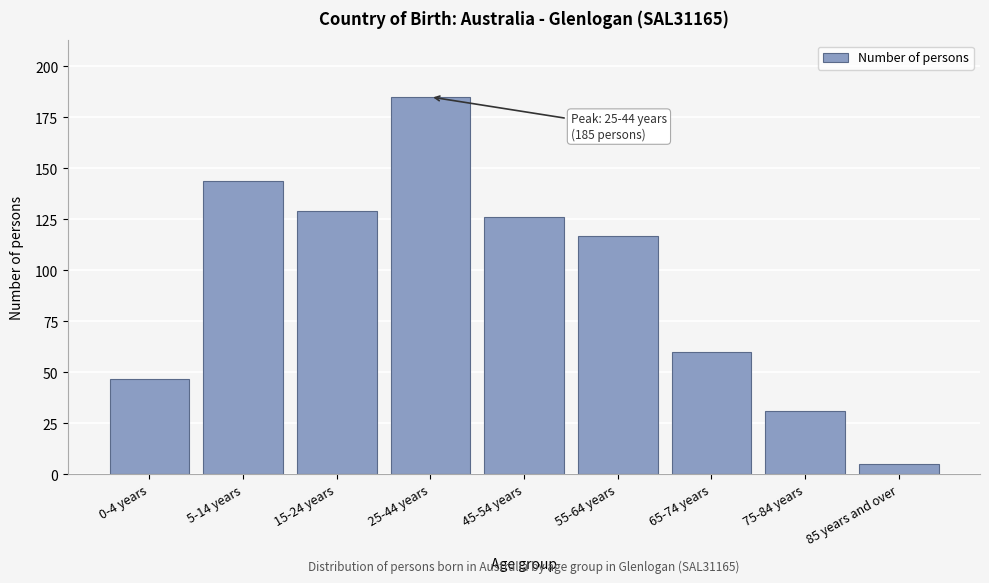

Reading left to right, list all the values displayed in this chart.

47	144	129	185	126	117	60	31	5